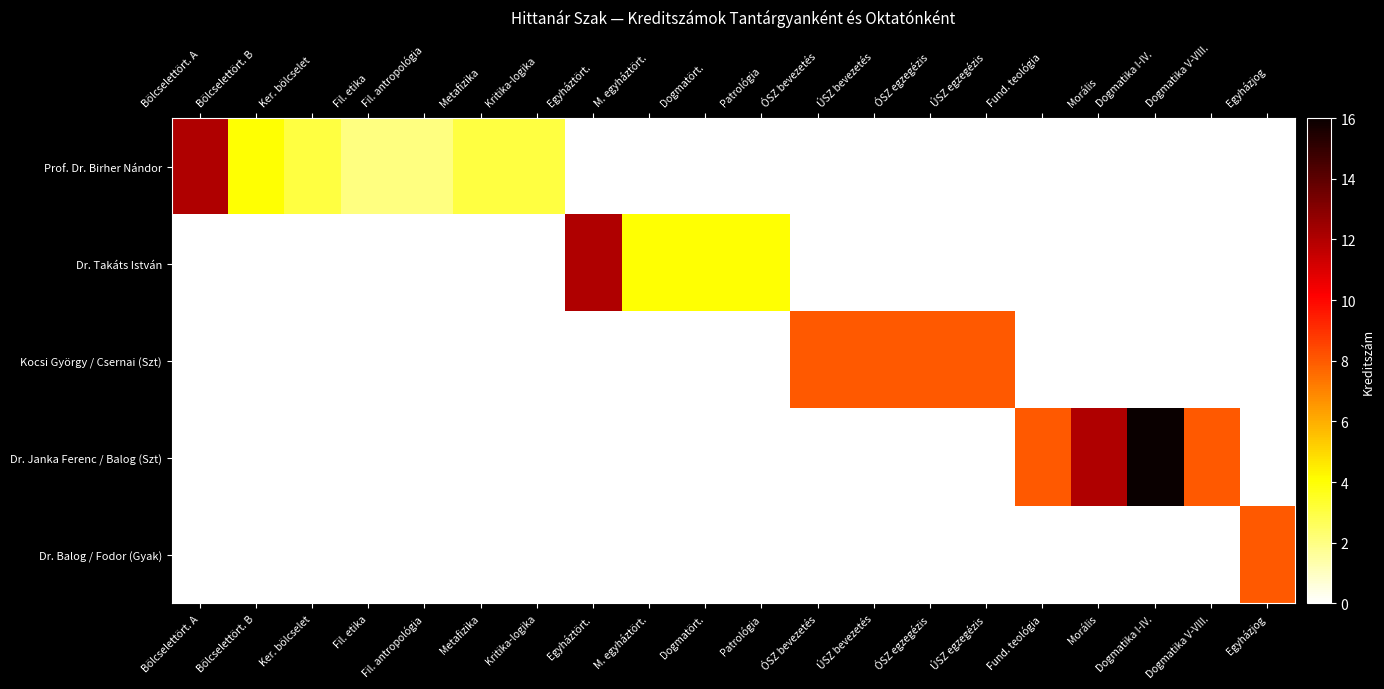

At ÓSZ egzegézis, list the series in order from smallest to largest.

Prof. Dr. Birher Nándor, Dr. Takáts István, Dr. Janka Ferenc / Balog (Szt), Dr. Balog / Fodor (Gyak), Kocsi György / Csernai (Szt)